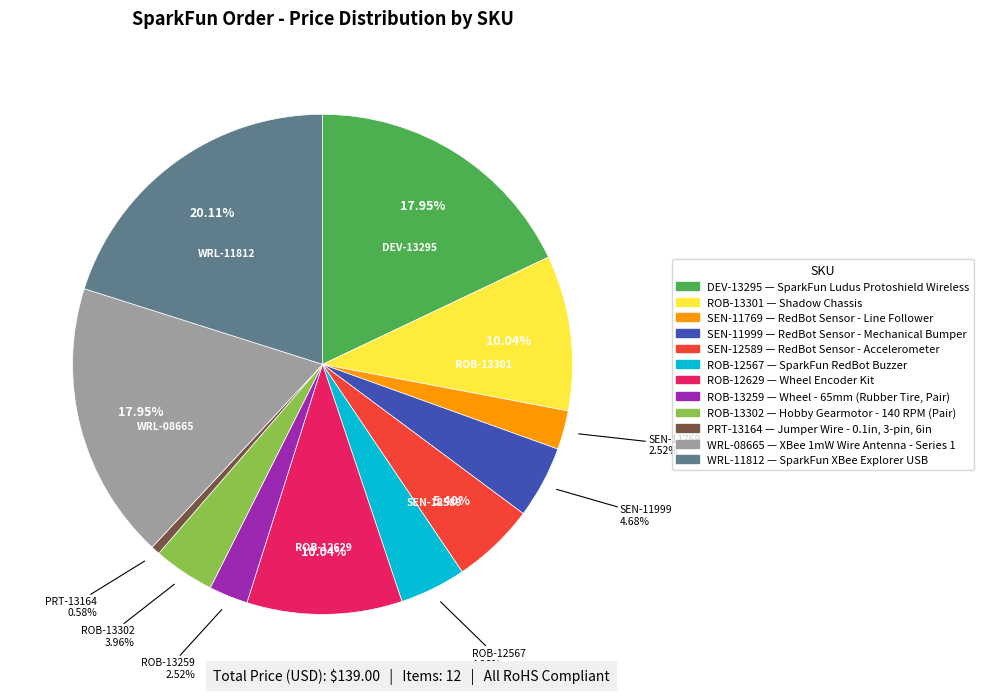

How many slices are in this pie chart?

12